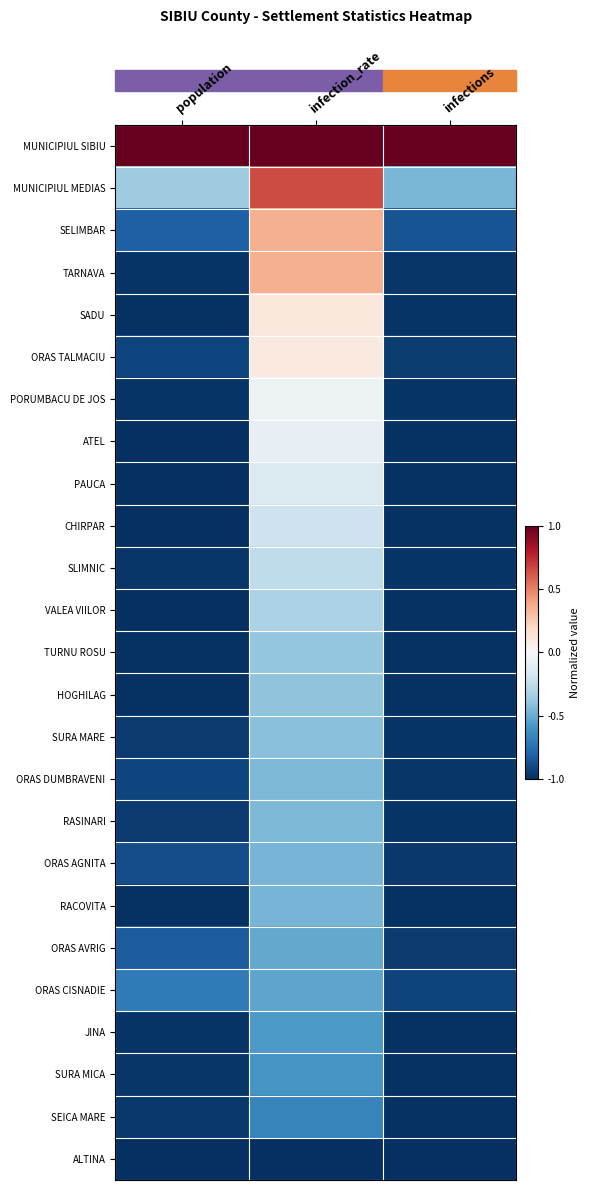

At how many categories does at least one series exceed 0?

3